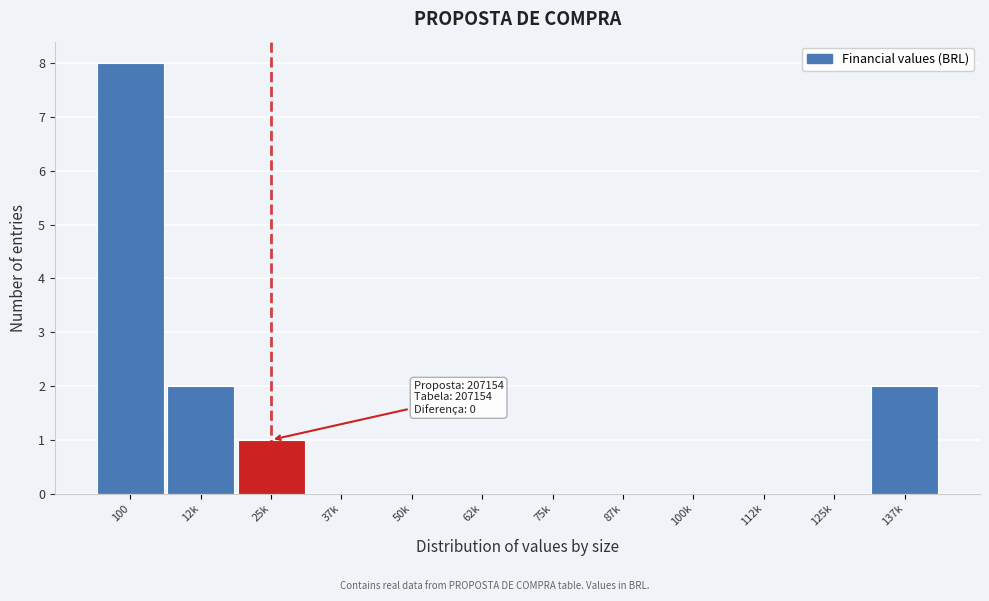

Reading right to left, what are all the values shown in this chart?

137k=2	125k=0	112k=0	100k=0	87k=0	75k=0	62k=0	50k=0	37k=0	25k=1	12k=2	100=8